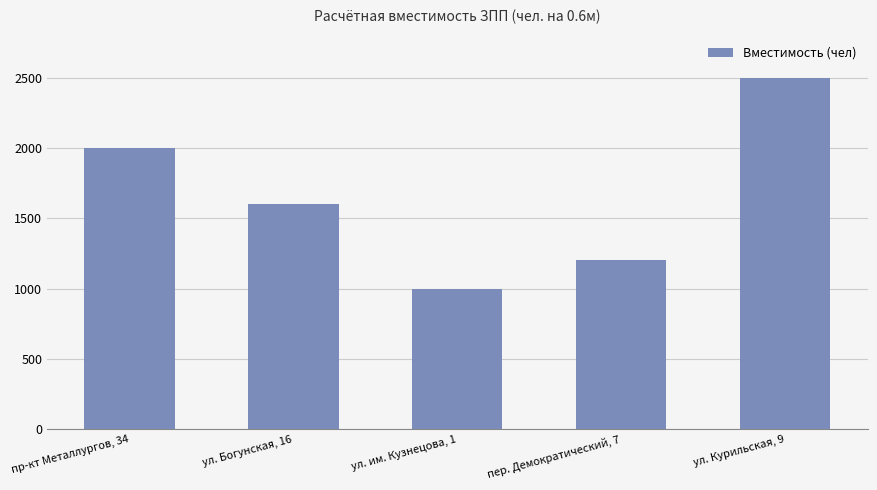

True or false: the data shows 2000 at пр-кт Металлургов, 34.

True